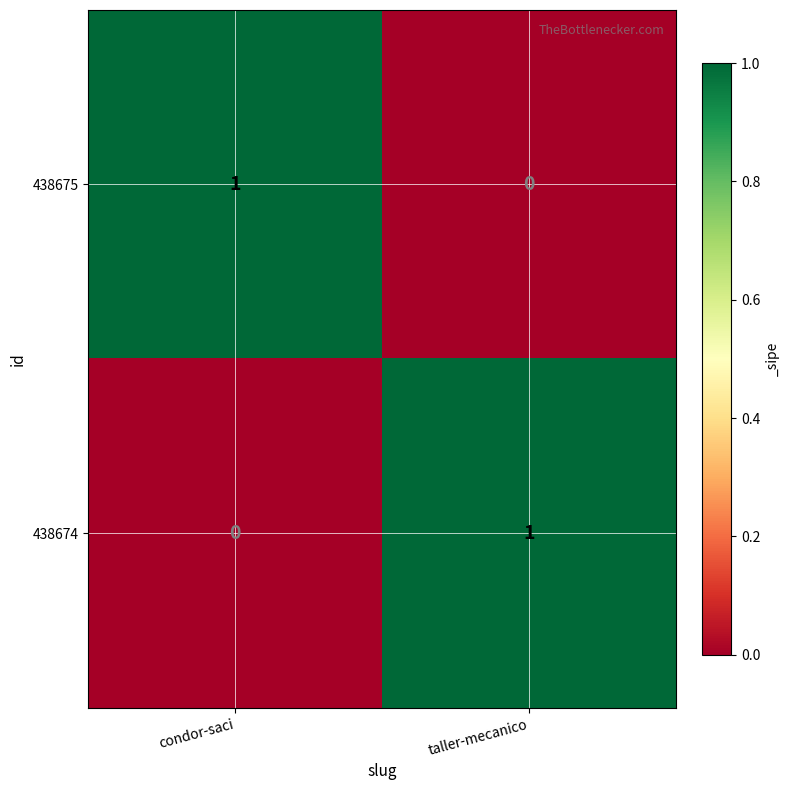

The 438674 series shows 0 at taller-mecanico. True or false?

False